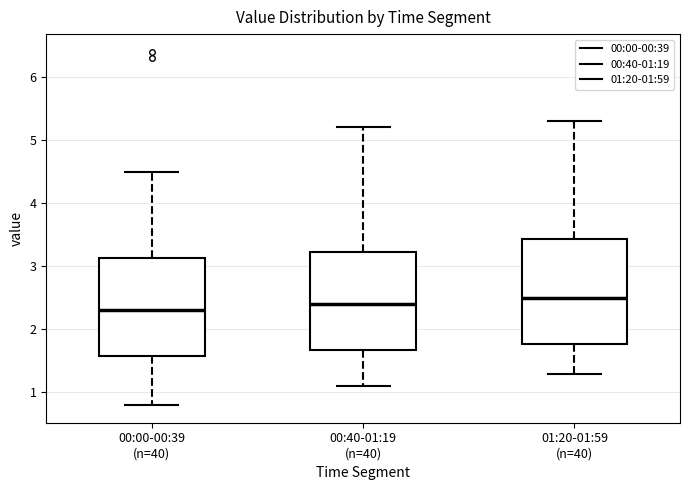

Reading left to right, read every box against the y-axis: the position of its median line, the range the box covers, and the ends of its whiskers. The values are not printed on the chart, so give them approximately, as read against the axis.

00:00-00:39 (n=40): median 2.3, box 1.6 to 3.1, whiskers 0.8 to 4.5
00:40-01:19 (n=40): median 2.4, box 1.7 to 3.2, whiskers 1.1 to 5.2
01:20-01:59 (n=40): median 2.5, box 1.8 to 3.4, whiskers 1.3 to 5.3